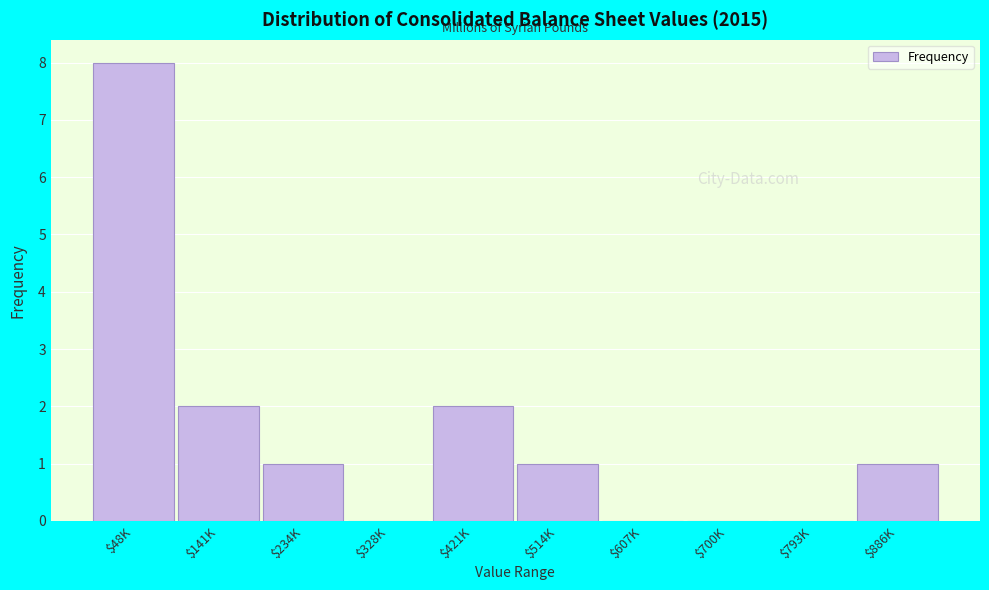

What is the sum of all values?

15